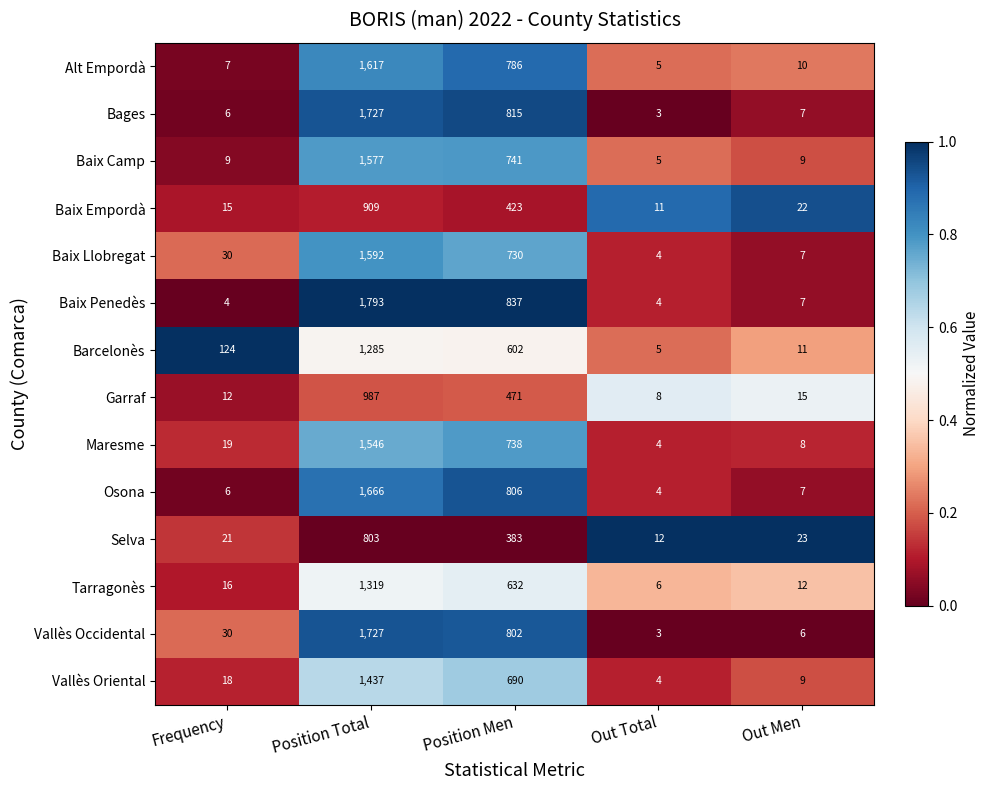

How many distinct data groups are displayed?

14